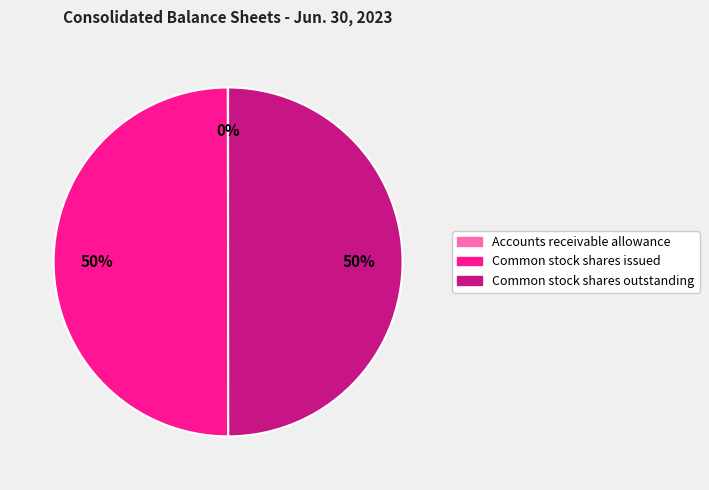

To the nearest percent, what is the difference between the largest and smallest slice percentages?

50%